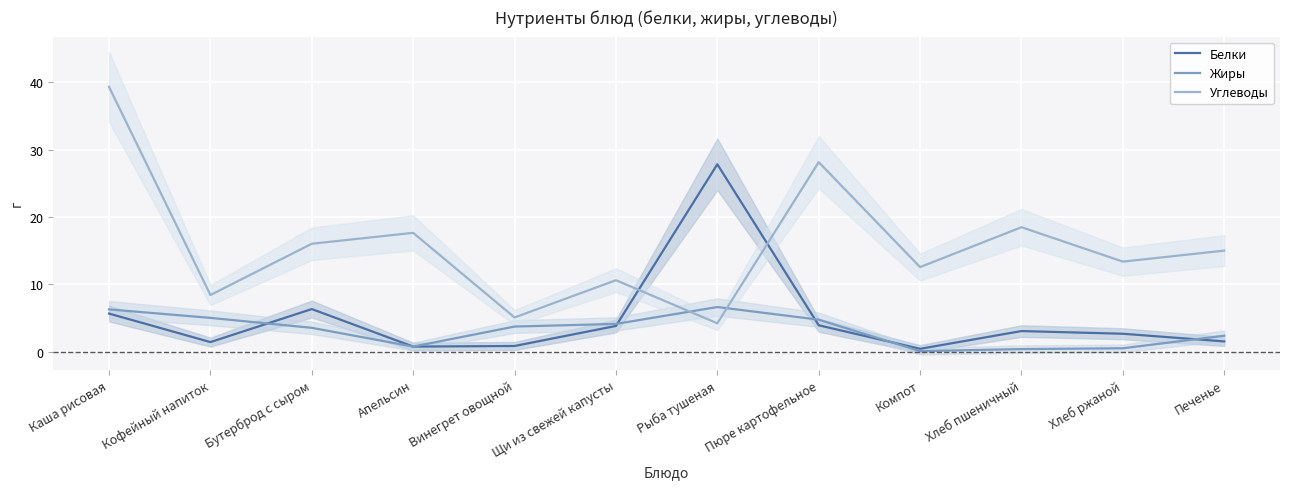

How many data points does each series have?

12